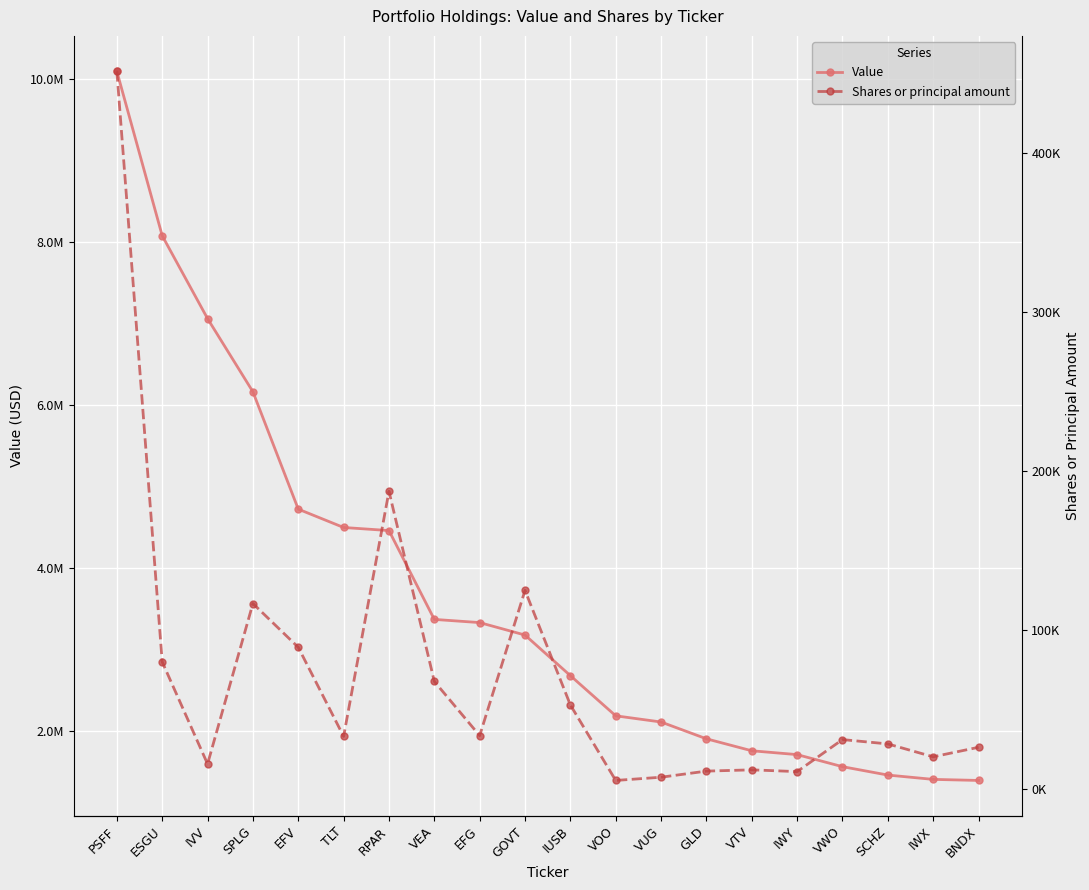

At which category is the sum across all series the highest?

PSFF